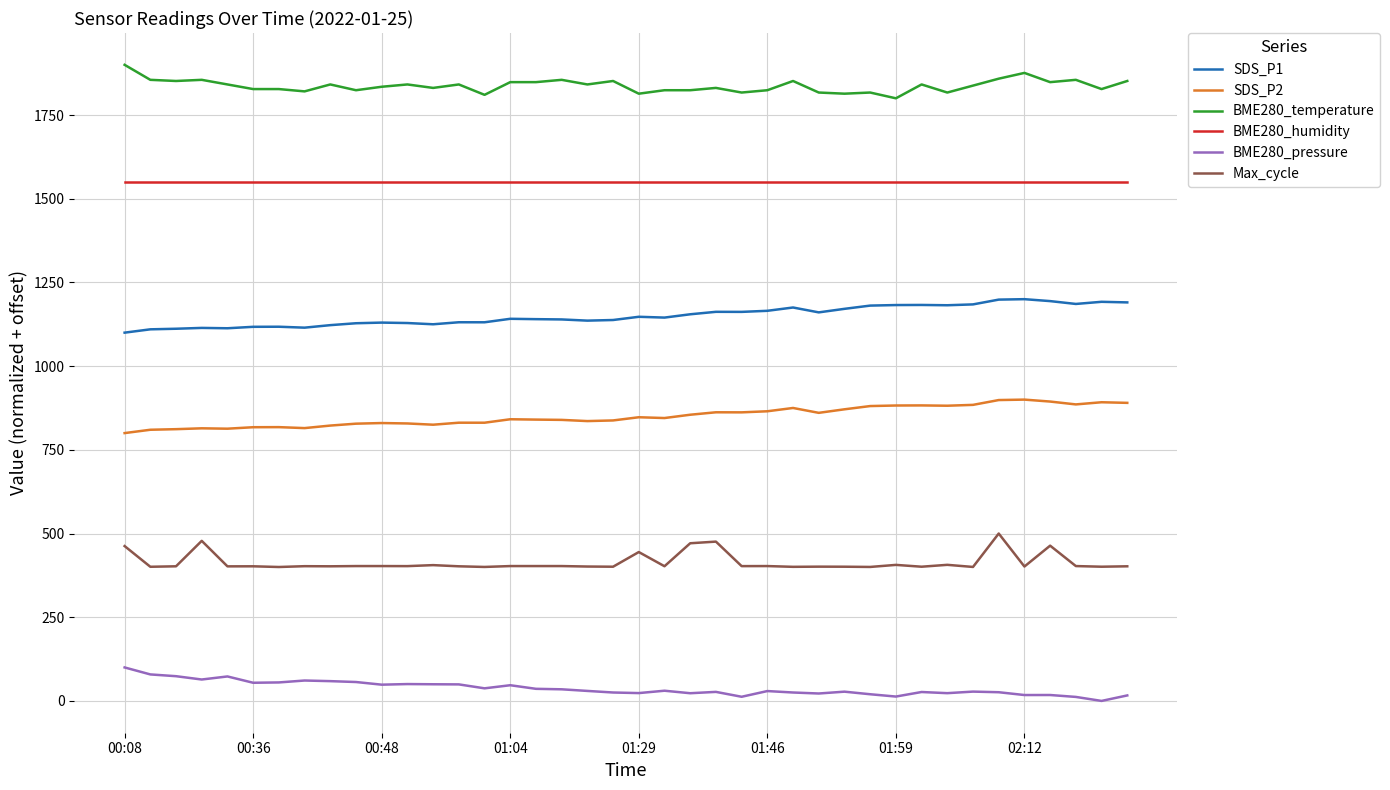

Which series has the largest total across all categories?

BME280_temperature